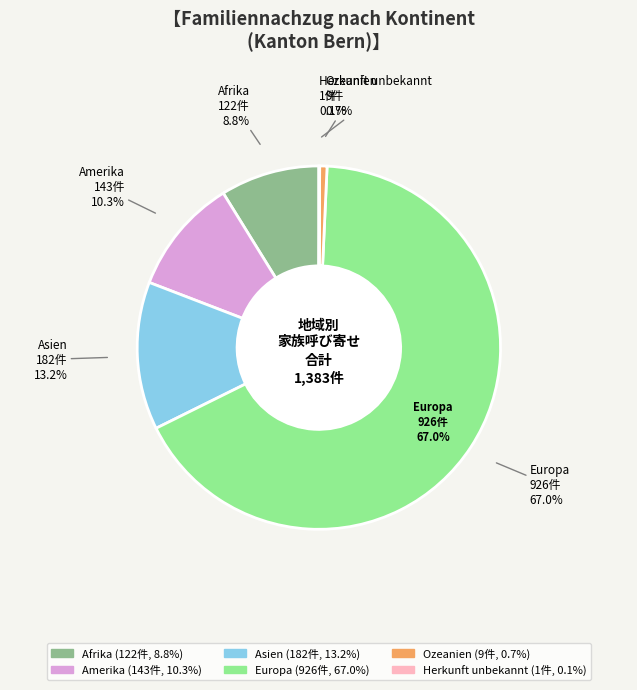

Rank the categories by value from highest to lowest.

Europa, Asien, Amerika, Afrika, Ozeanien, Herkunft unbekannt